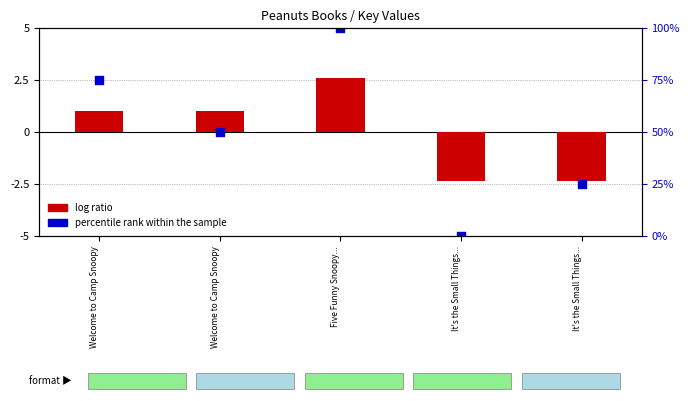

Which series reaches the maximum Y coordinate?

percentile rank within the sample